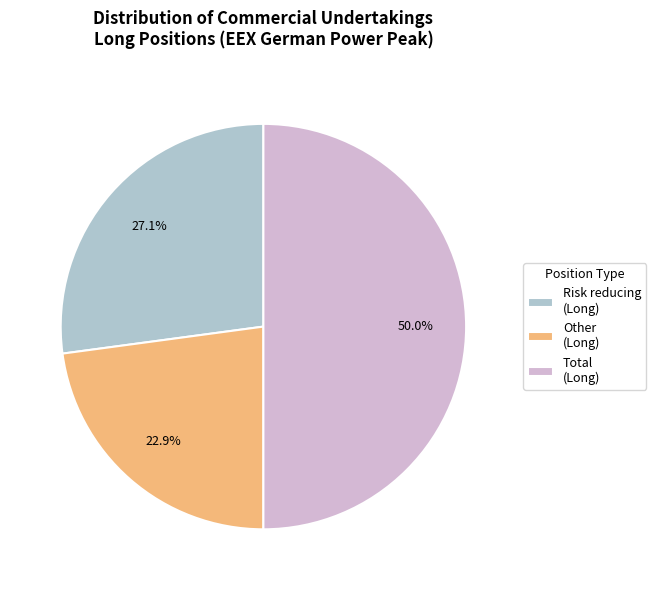

Is the sum of Other (Long) and Total (Long) greater than half?

Yes